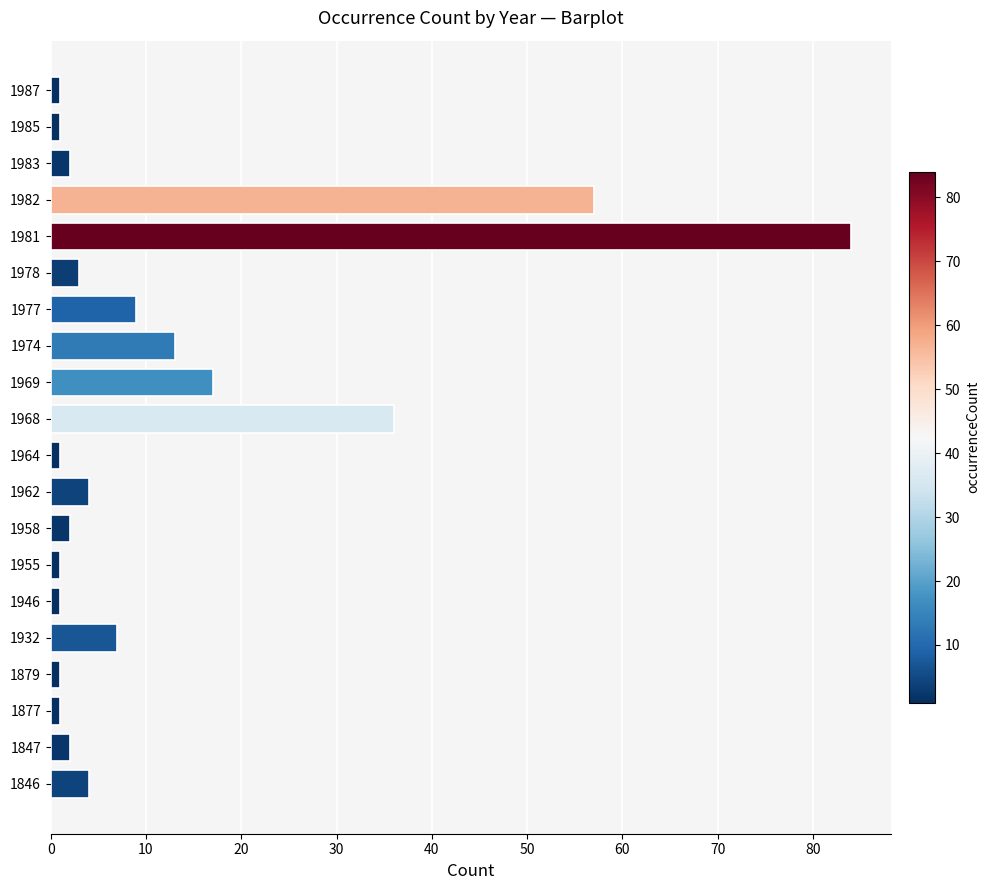

What is the maximum value shown in the chart?

84